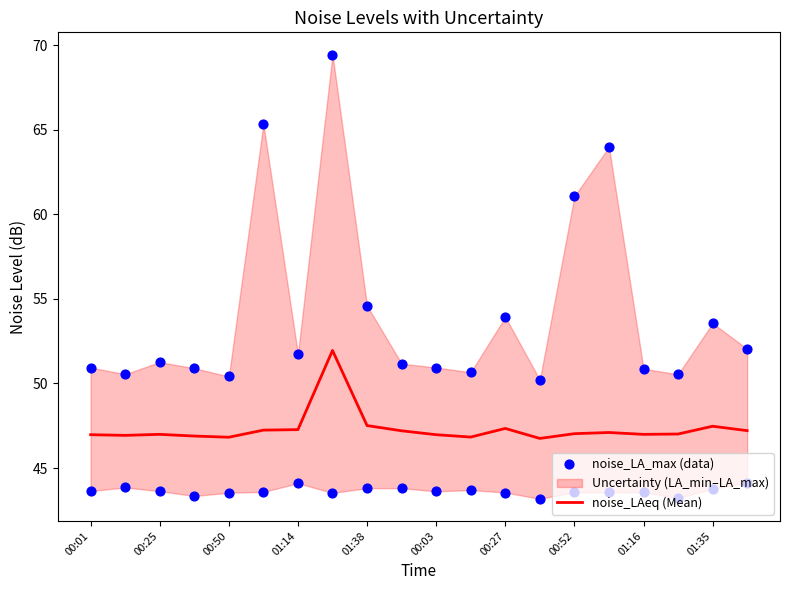

Which series has the largest total across all categories?

noise_LA_max (data)